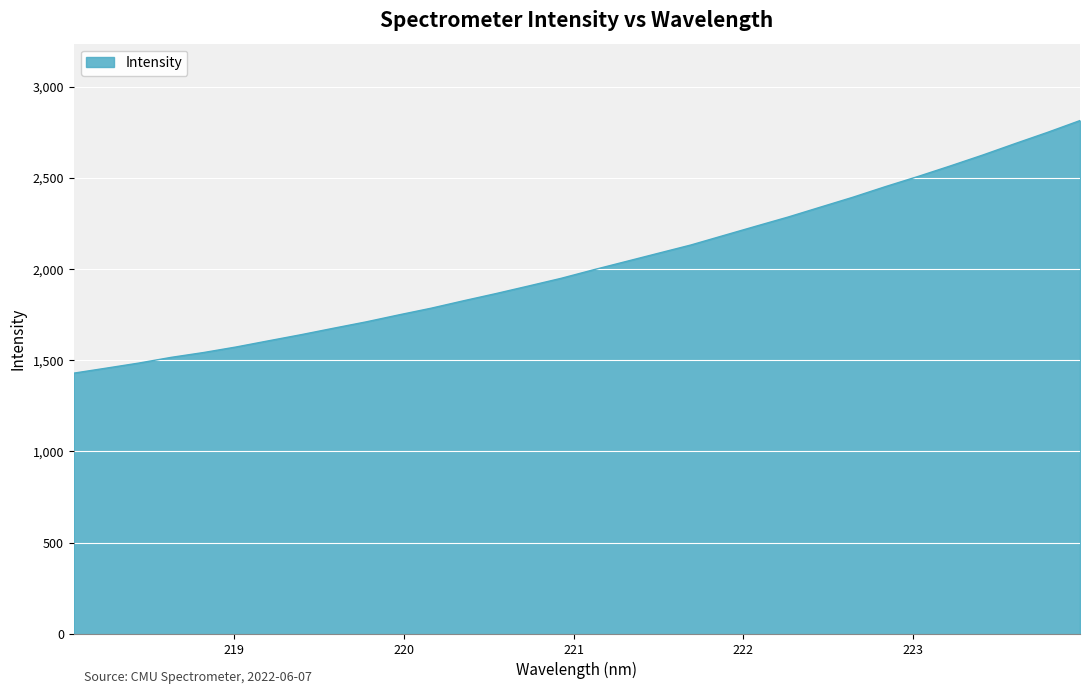

What is the difference between the maximum and minimum values?

1385.2